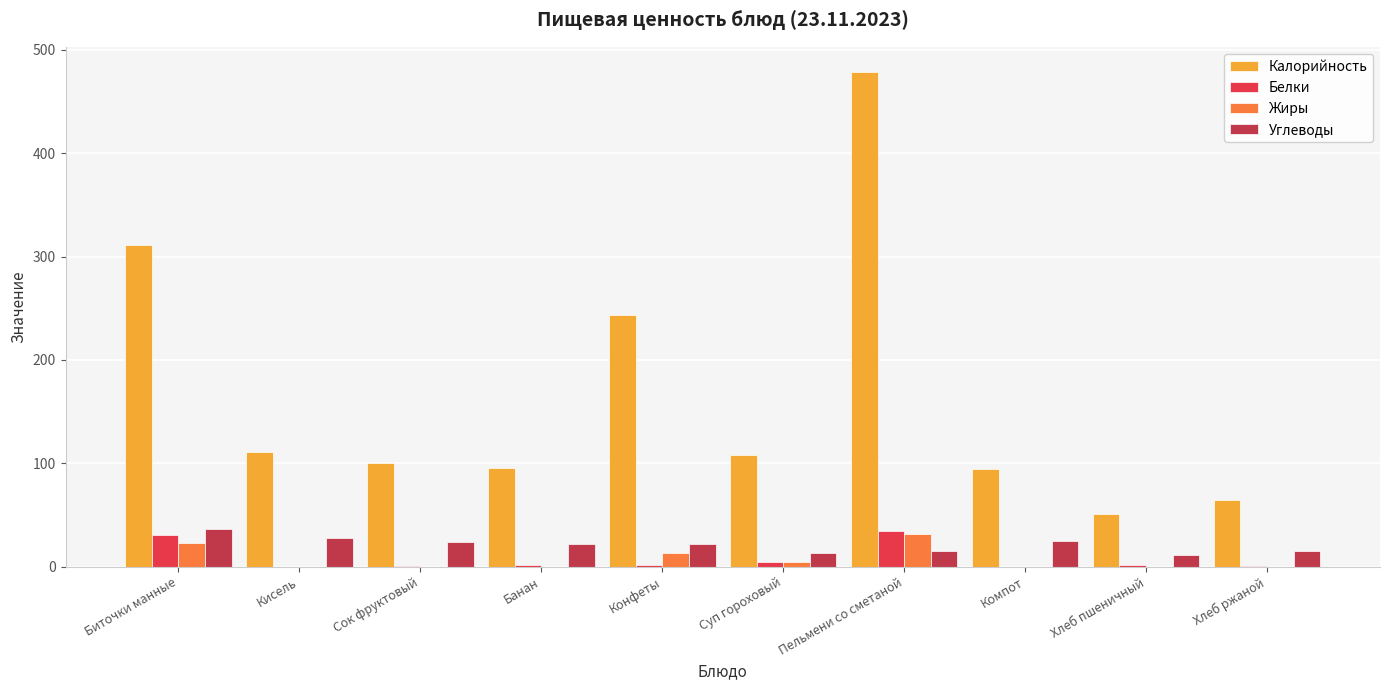

What is the spread (max minus min) of values at Банан?

95.0